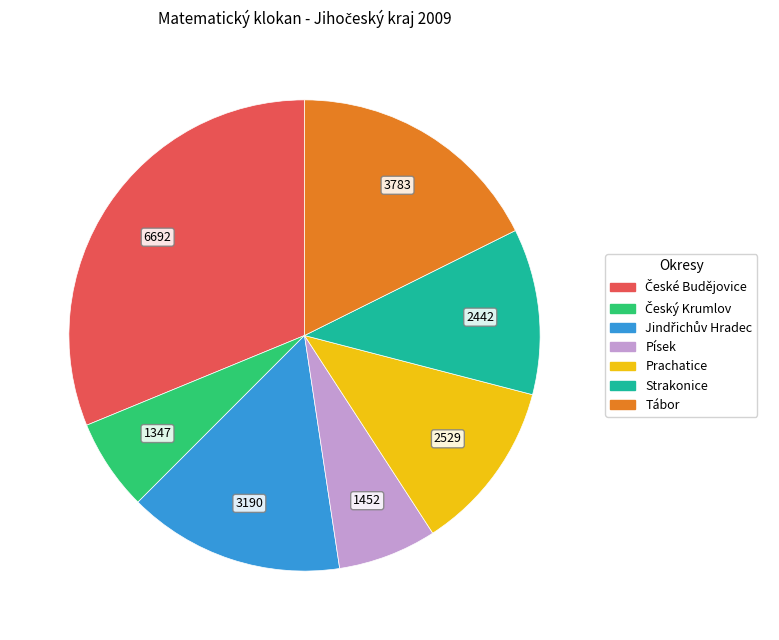

Combined, do Písek and Prachatice account for over 50%?

No